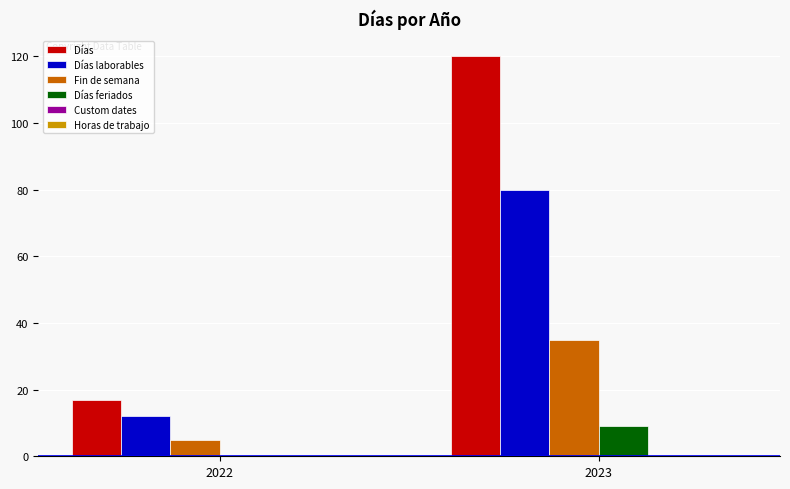

What is the sum of the Días feriados values at 2023 and 2022?

9